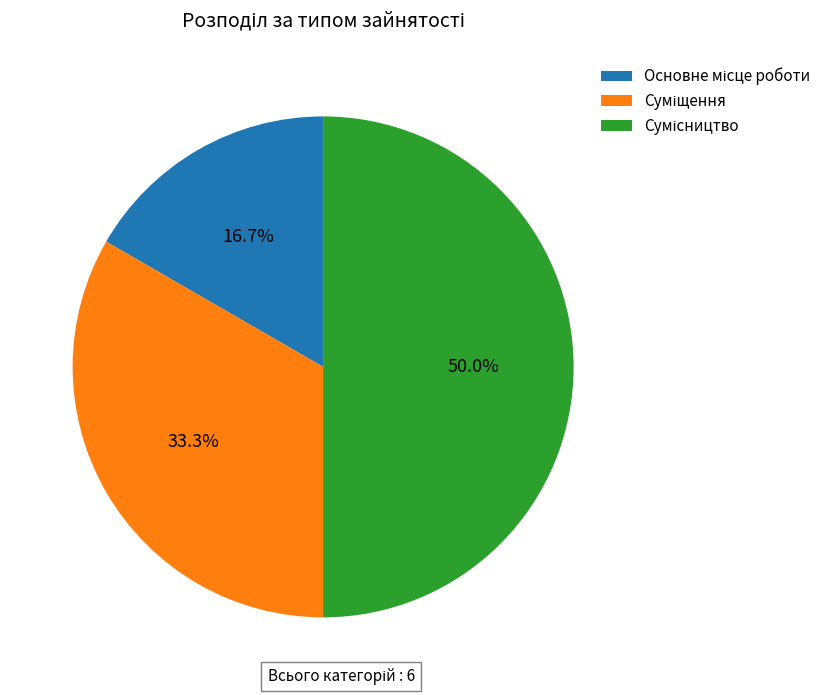

Count the number of slices in the pie.

3